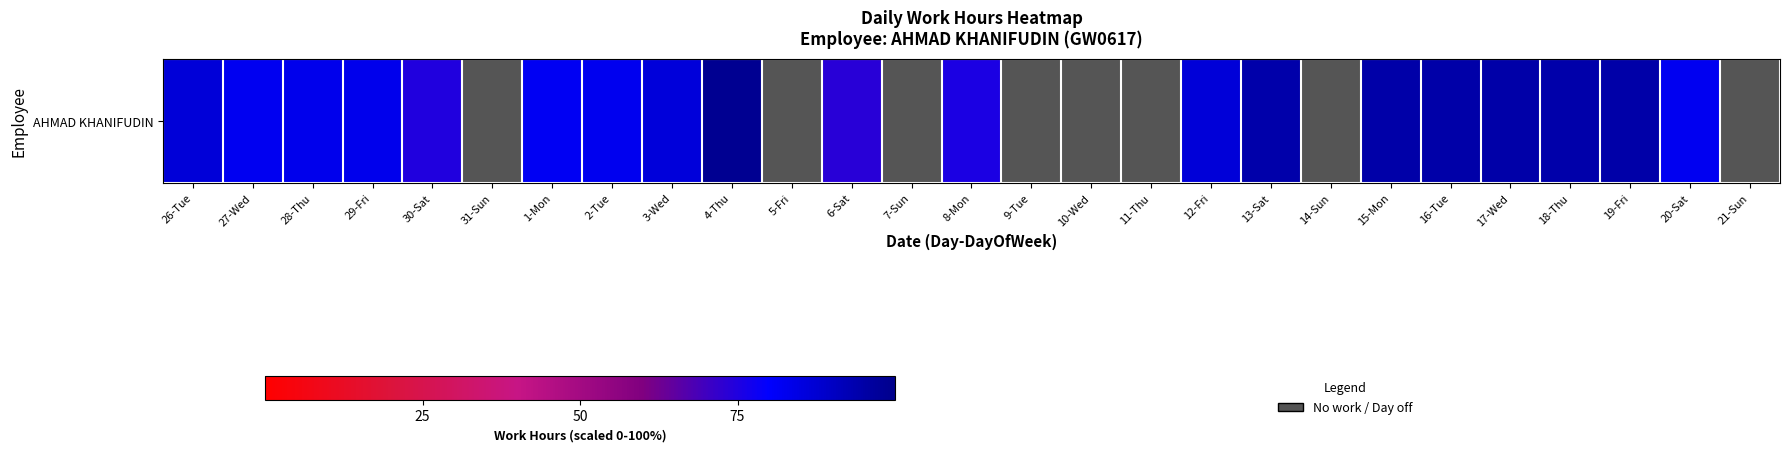

What is the sum of the values at 18-Thu and 26-Tue?

181.0